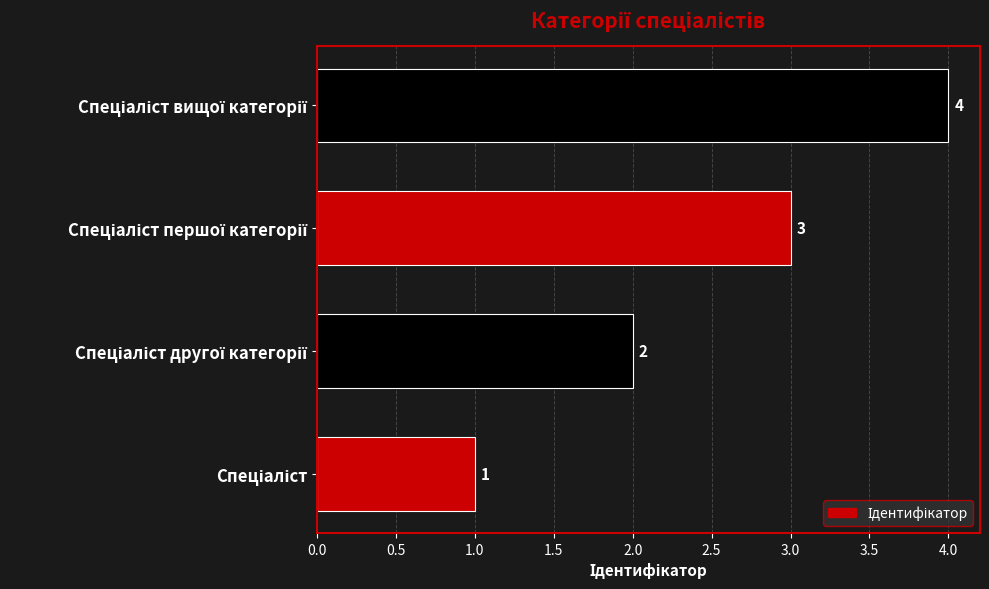

What is the maximum value shown in the chart?

4